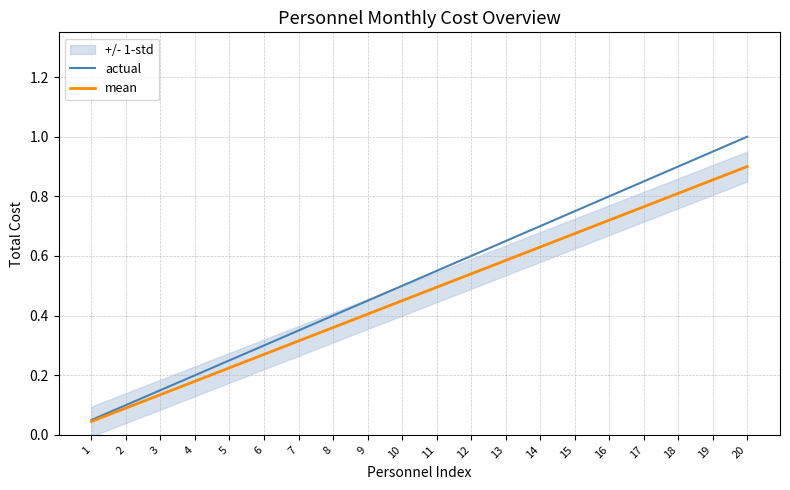

The value of actual at 3 is 0.1. True or false?

True